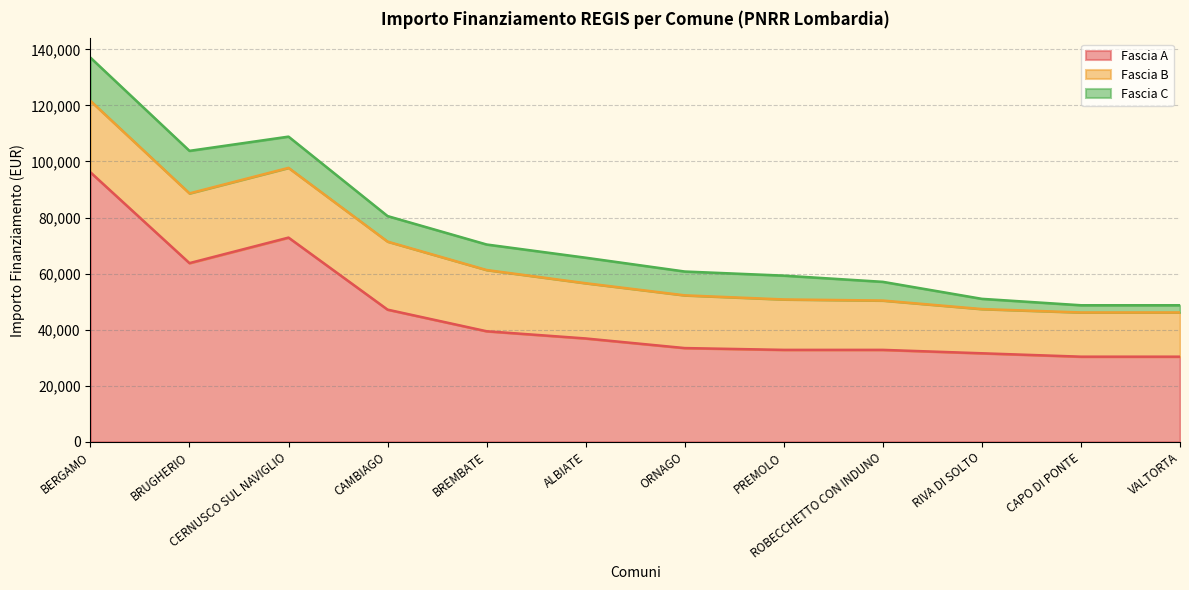

What is the difference between the maximum and minimum values in the Fascia C series?

12855